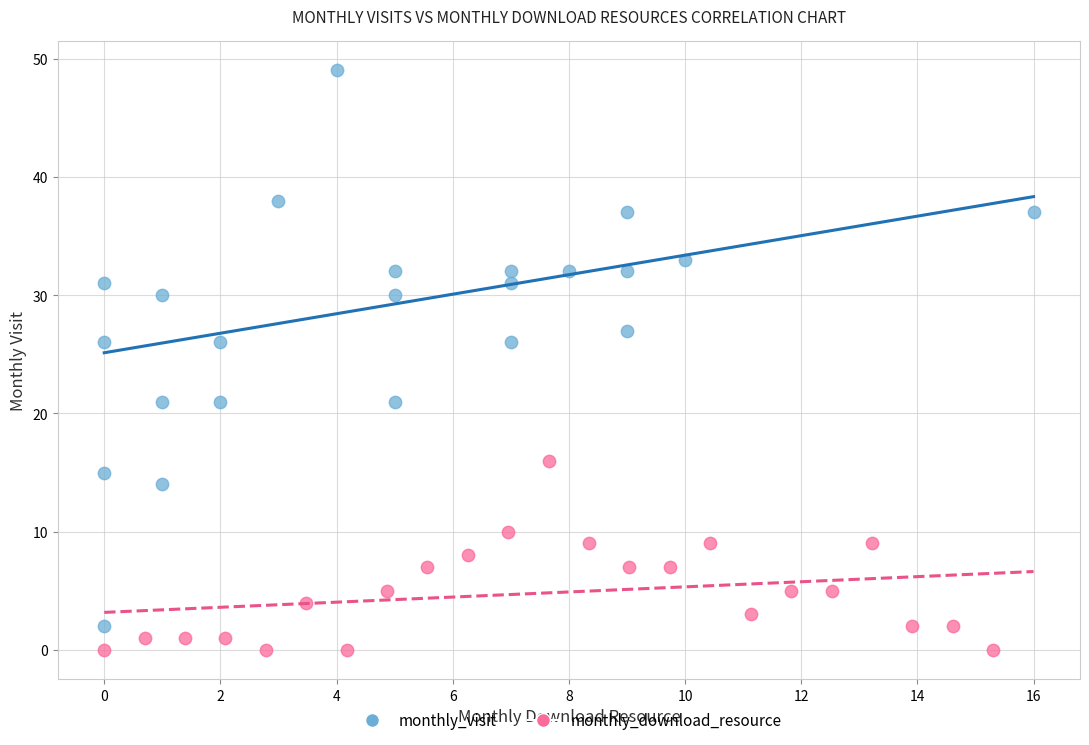

Which series contains the lowest Y value?

monthly_download_resource